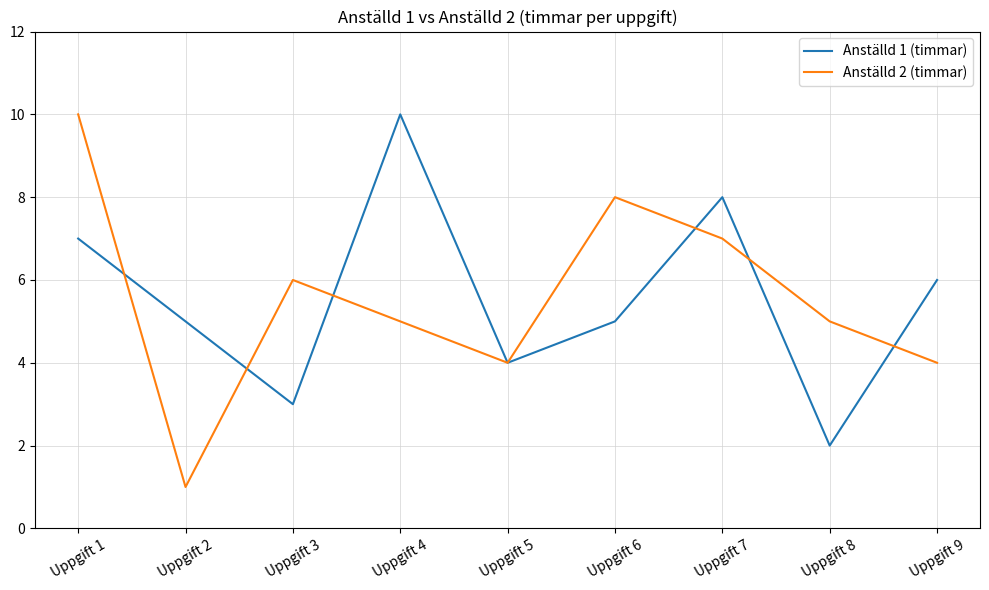

What is the average value of the Anställd 2 (timmar) series?

6